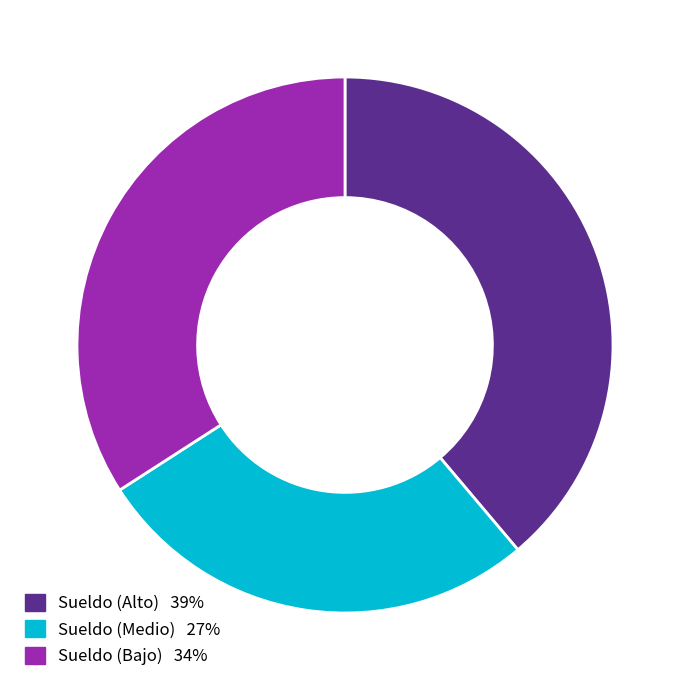

Is there any slice that represents more than half of the pie?

No